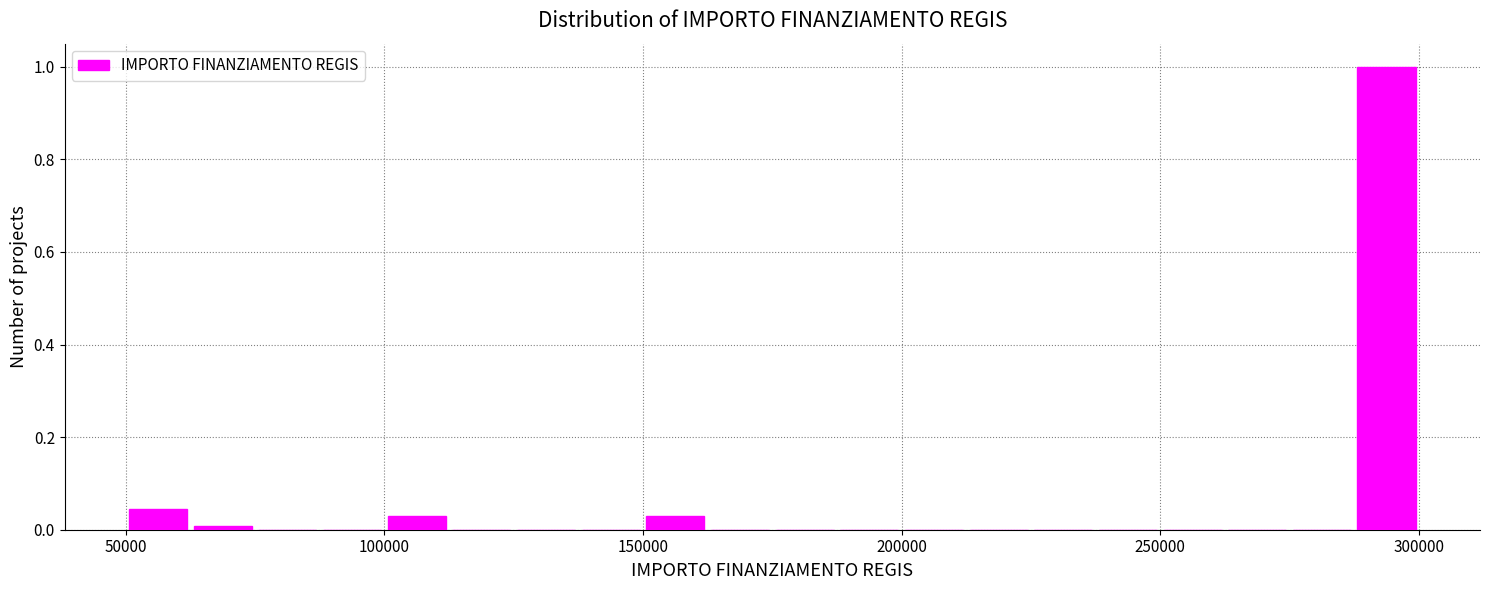

Around what value on the x-axis is the tallest bar? Give the approximate position of its centre, as read against the axis.

295000